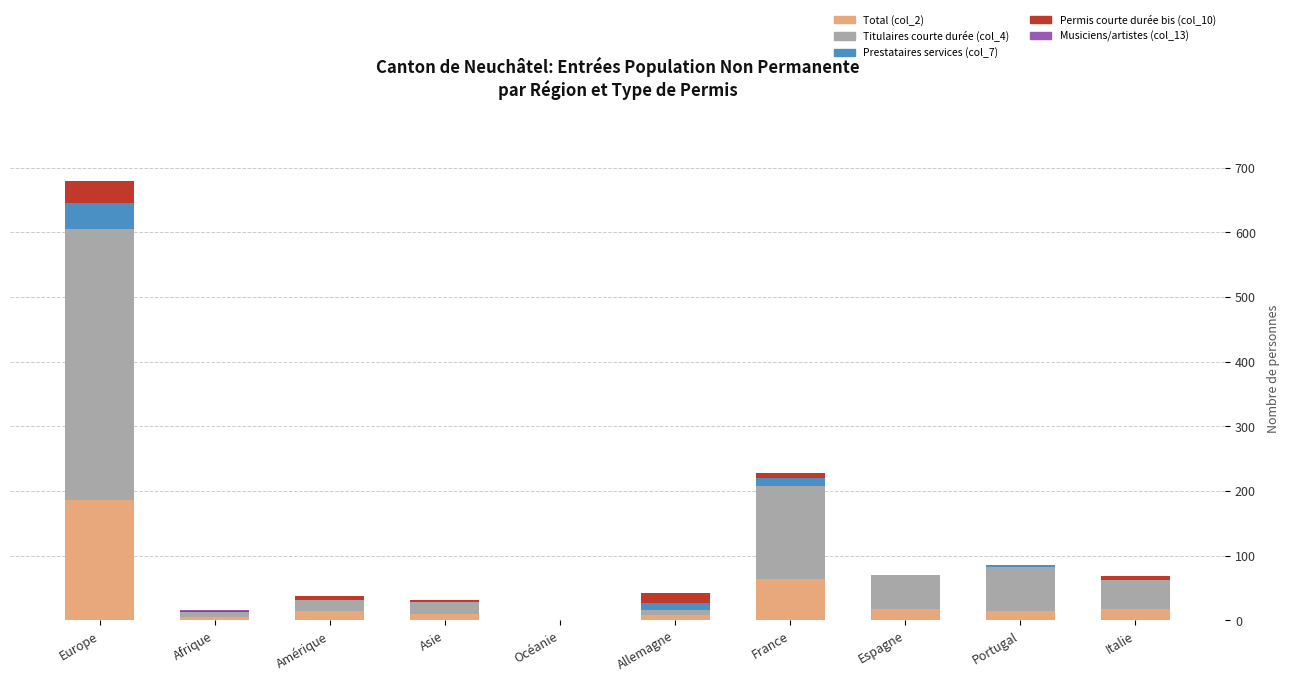

Count the number of data series in this chart.

5